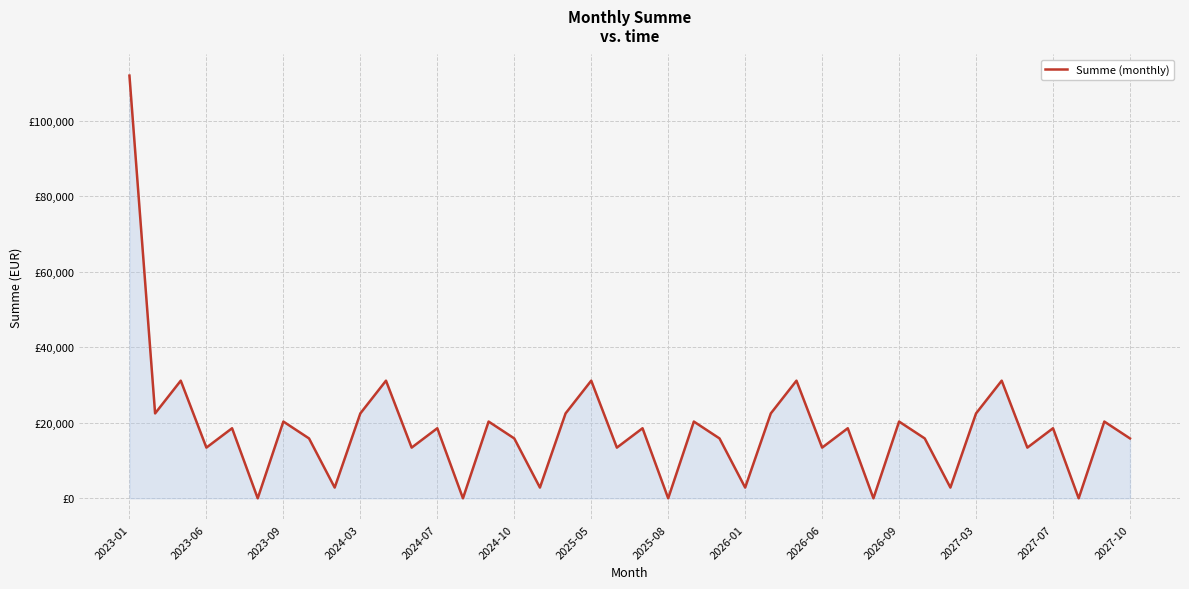

Does the chart display data point markers on the line(s)?

No